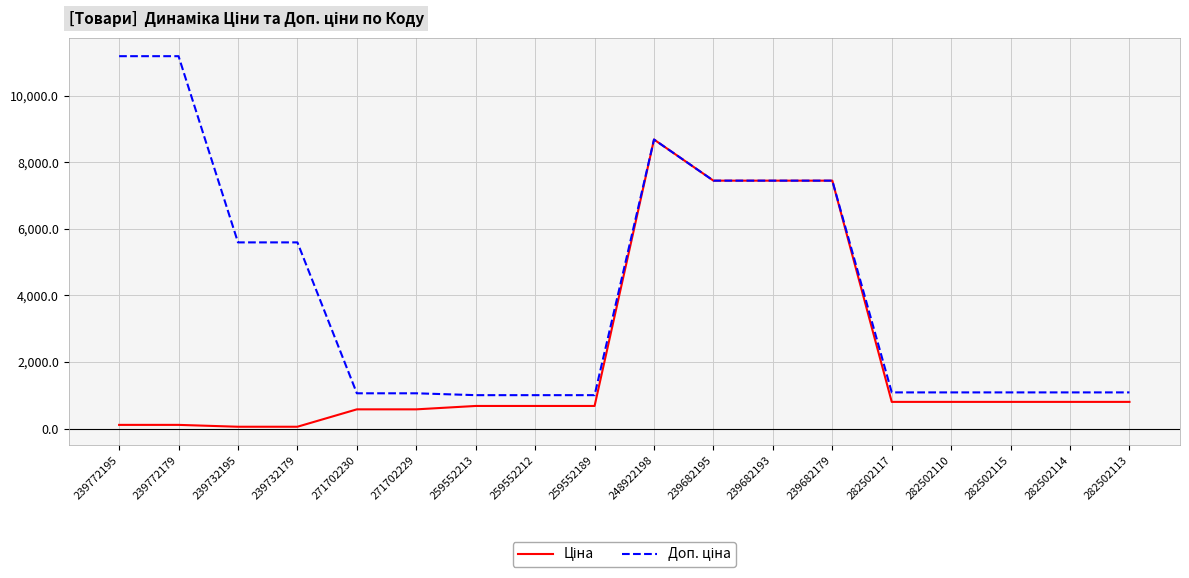

What is the greatest value displayed?

11182.0